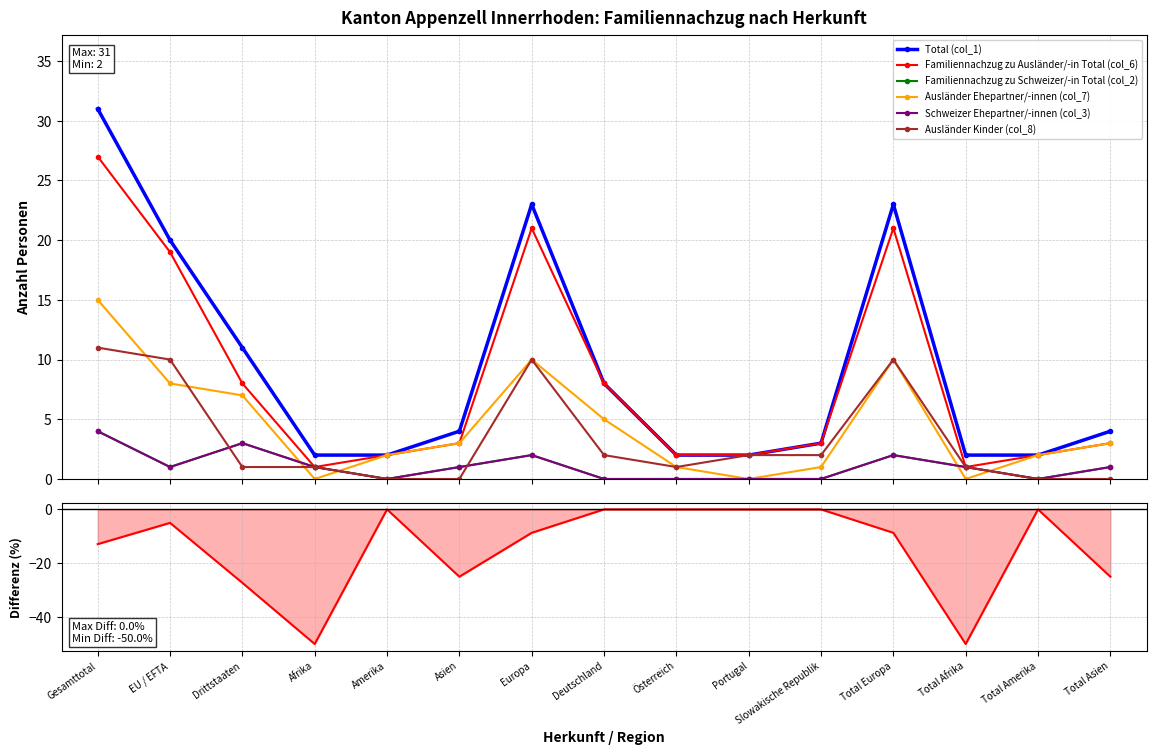

How many series are shown in this chart?

6